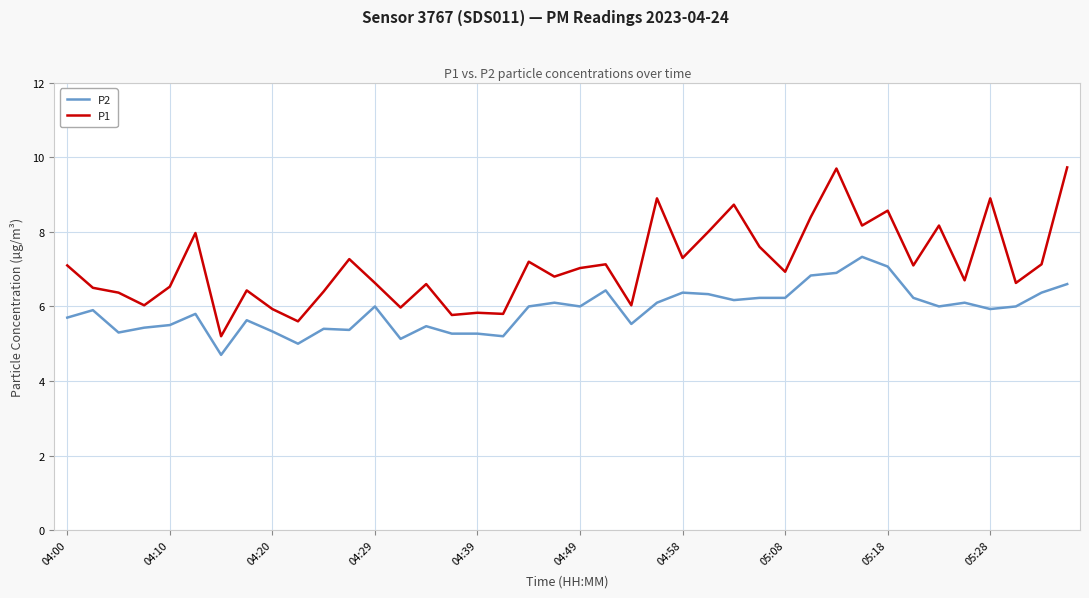

Rank the series by their maximum value, from lowest to highest.

P2, P1